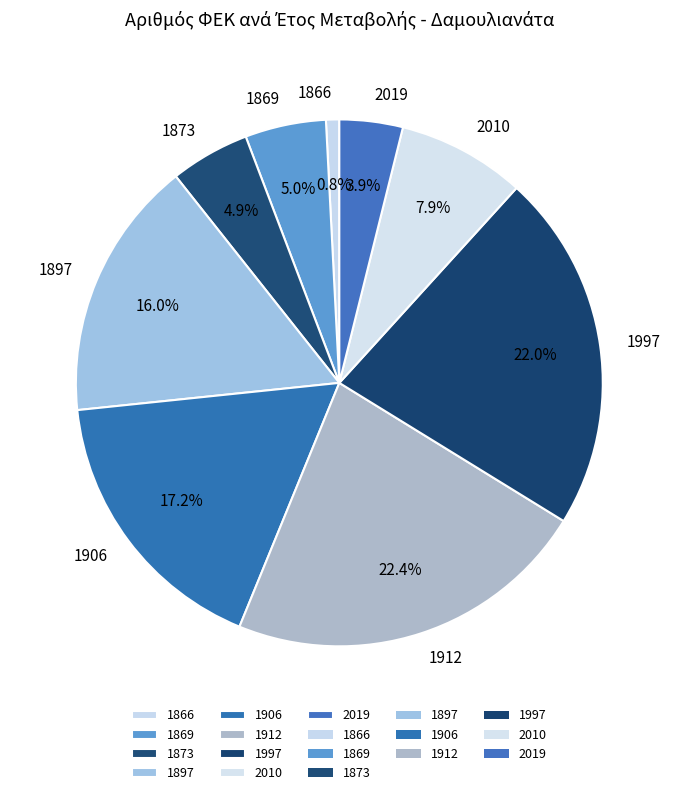

Which has a higher value, 1997 or 1866?

1997